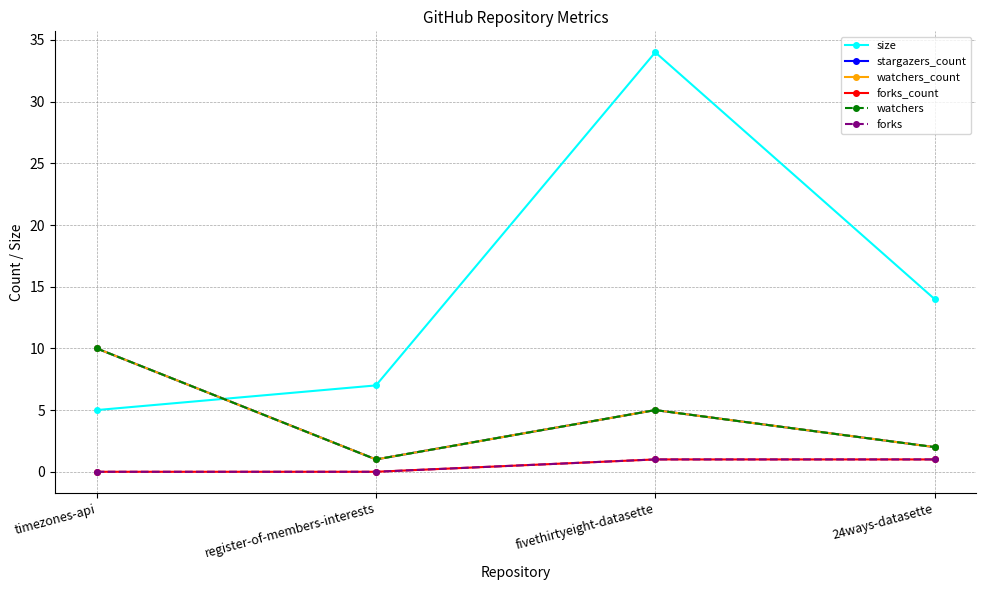

True or false: forks_count and stargazers_count intersect in this chart.

False